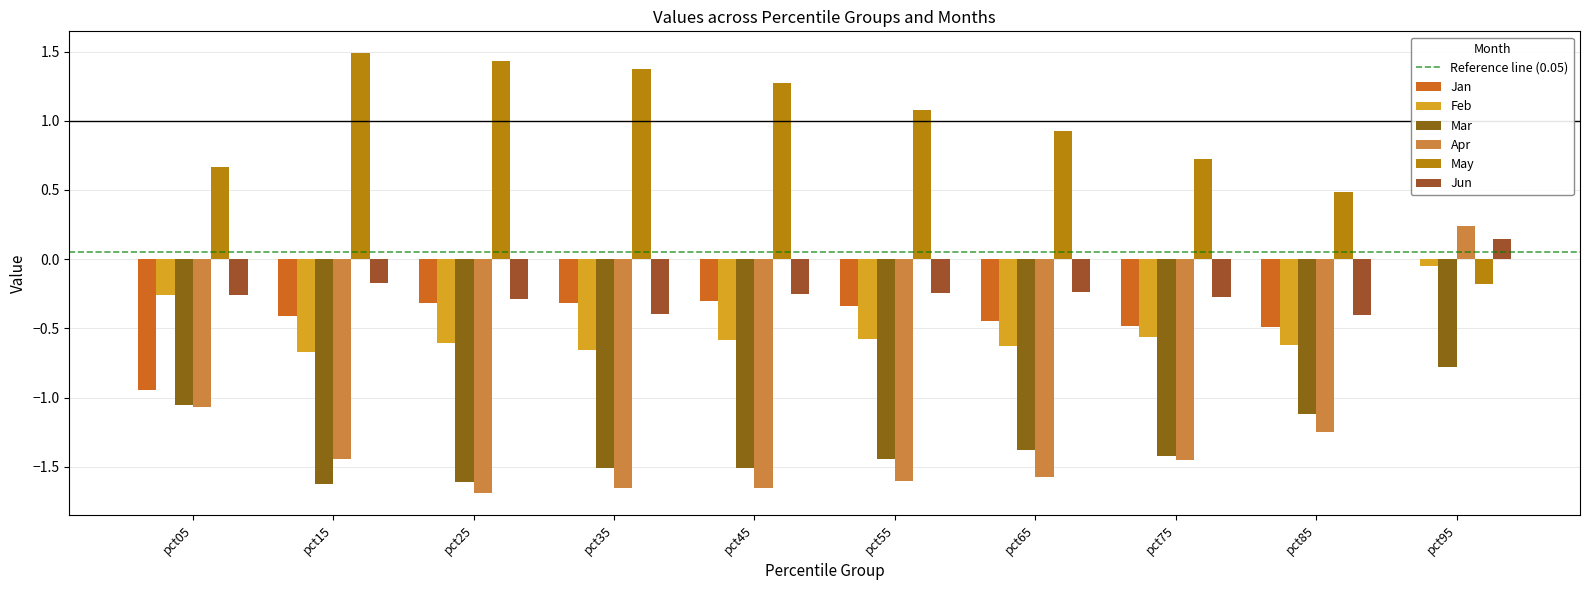

Reading left to right, extract all data points from this chart.

Jan: -0.9	-0.4	-0.3	-0.3	-0.3	-0.3	-0.4	-0.5	-0.5	-0.0
Feb: -0.3	-0.7	-0.6	-0.7	-0.6	-0.6	-0.6	-0.6	-0.6	-0.0
Mar: -1.1	-1.6	-1.6	-1.5	-1.5	-1.4	-1.4	-1.4	-1.1	-0.8
Apr: -1.1	-1.4	-1.7	-1.7	-1.7	-1.6	-1.6	-1.5	-1.2	0.2
May: 0.7	1.5	1.4	1.4	1.3	1.1	0.9	0.7	0.5	-0.2
Jun: -0.3	-0.2	-0.3	-0.4	-0.3	-0.2	-0.2	-0.3	-0.4	0.1